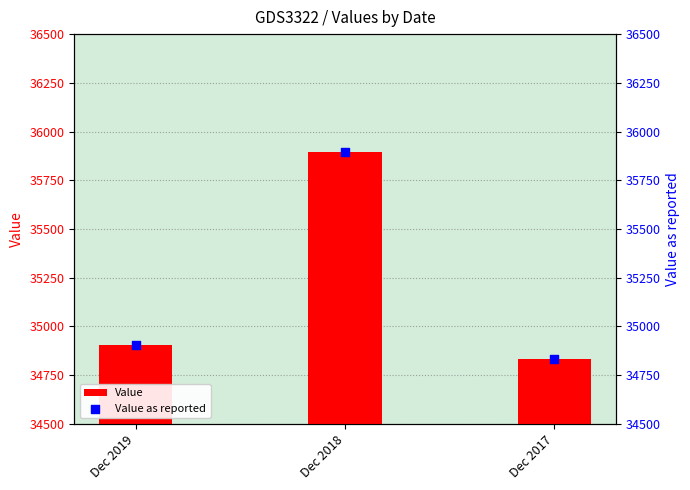

Which series has the largest Y range (max minus min)?

Value